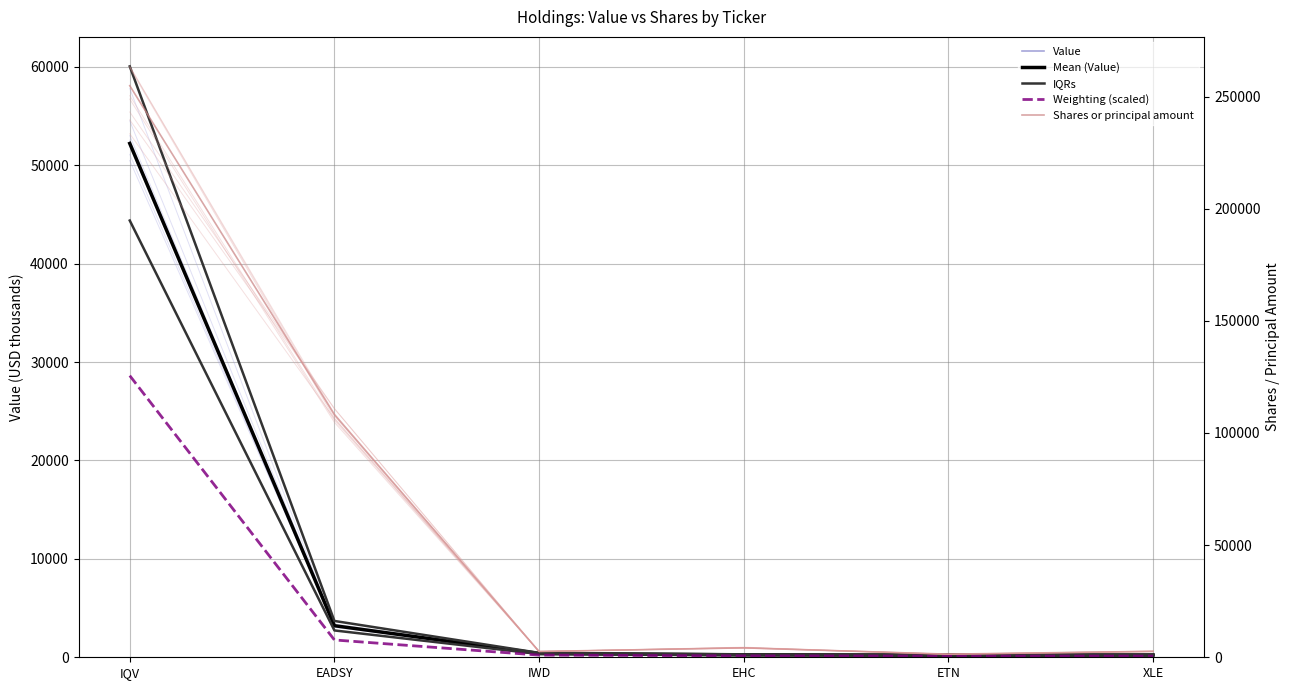

True or false: Mean (Value) and Weighting (scaled) cross at least once.

False